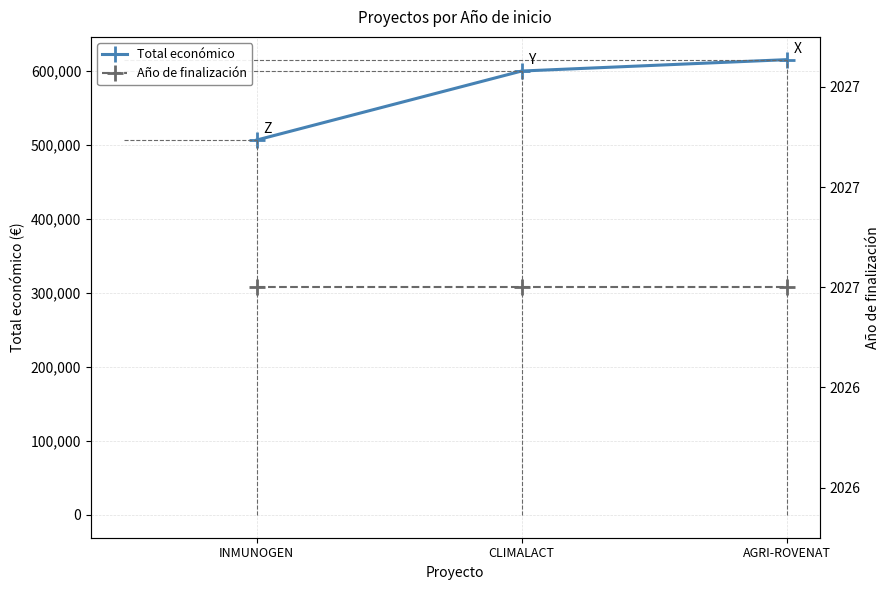

What is the label of the 2nd point from the left?

CLIMALACT